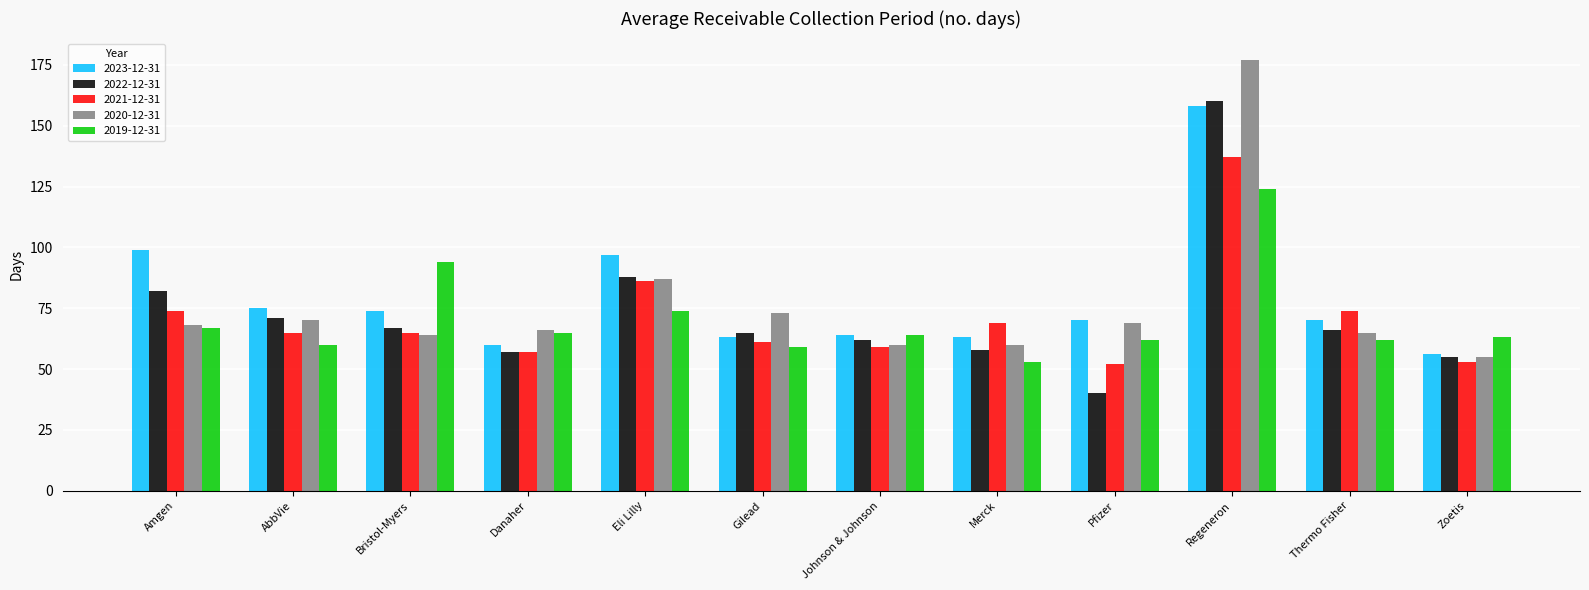

What is the approximate value of 2021-12-31 at Eli Lilly?

86